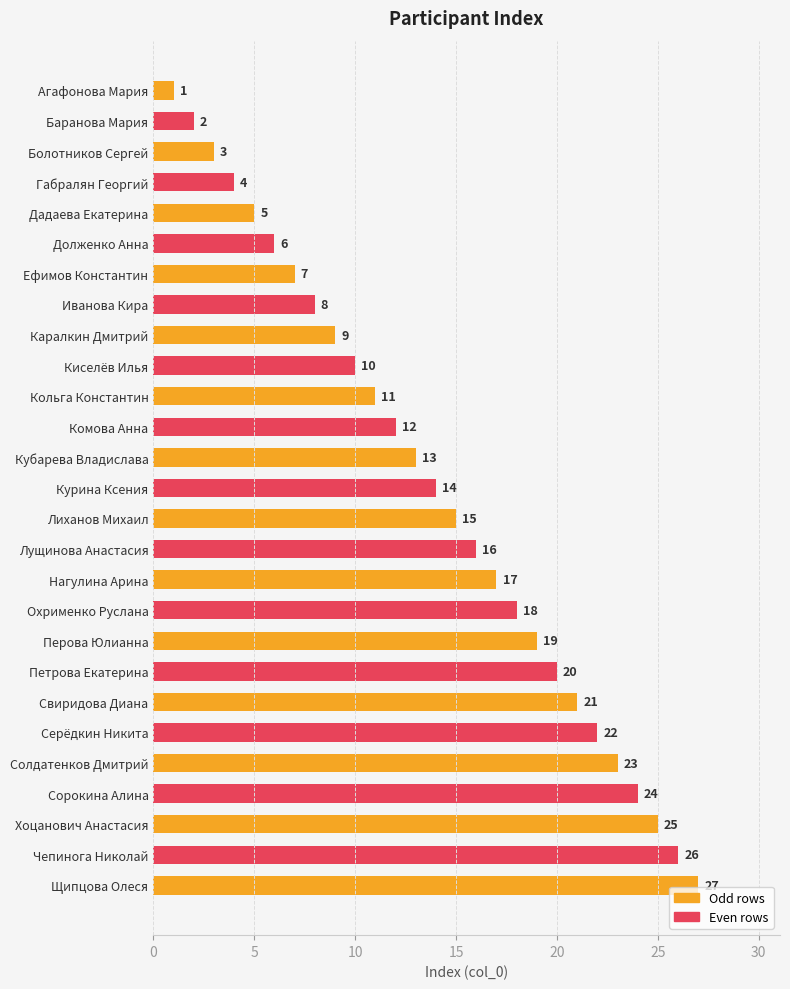

What is the difference between the second highest and minimum values?

25